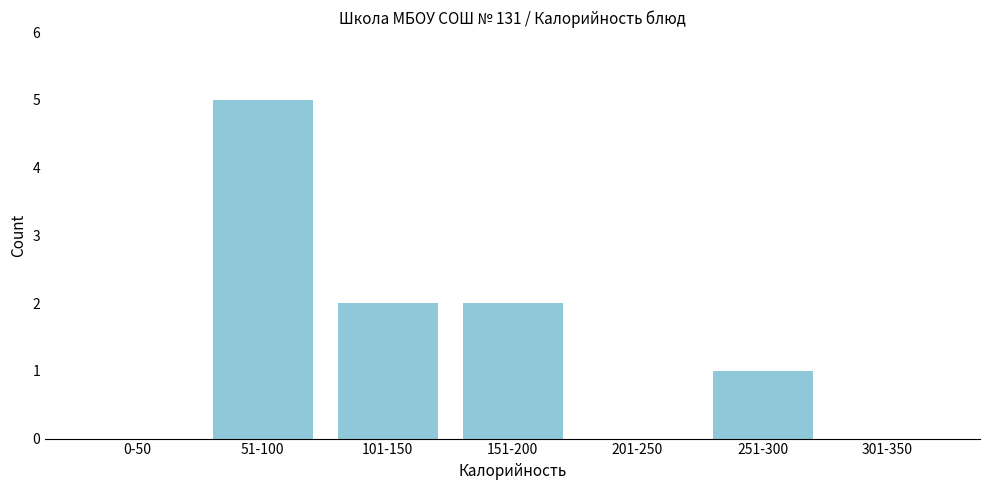

Reading right to left, extract all data points from this chart.

301-350=0	251-300=1	201-250=0	151-200=2	101-150=2	51-100=5	0-50=0